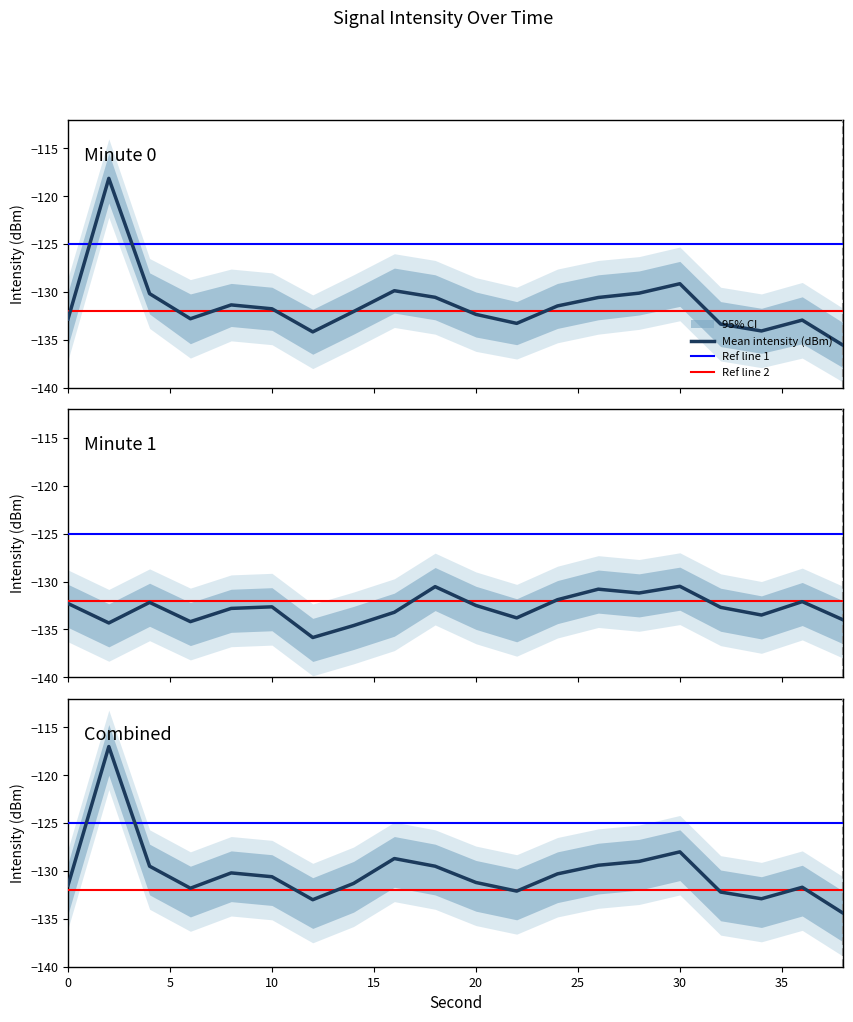

Is it true that Mean intensity equals -133.3 at 22?

True